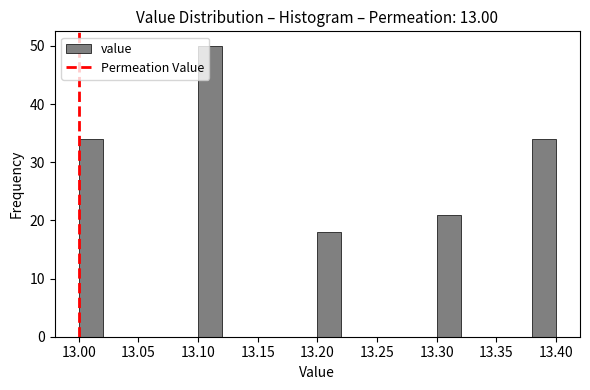

Which range on the x-axis has the tallest bar?

13.10 to 13.12